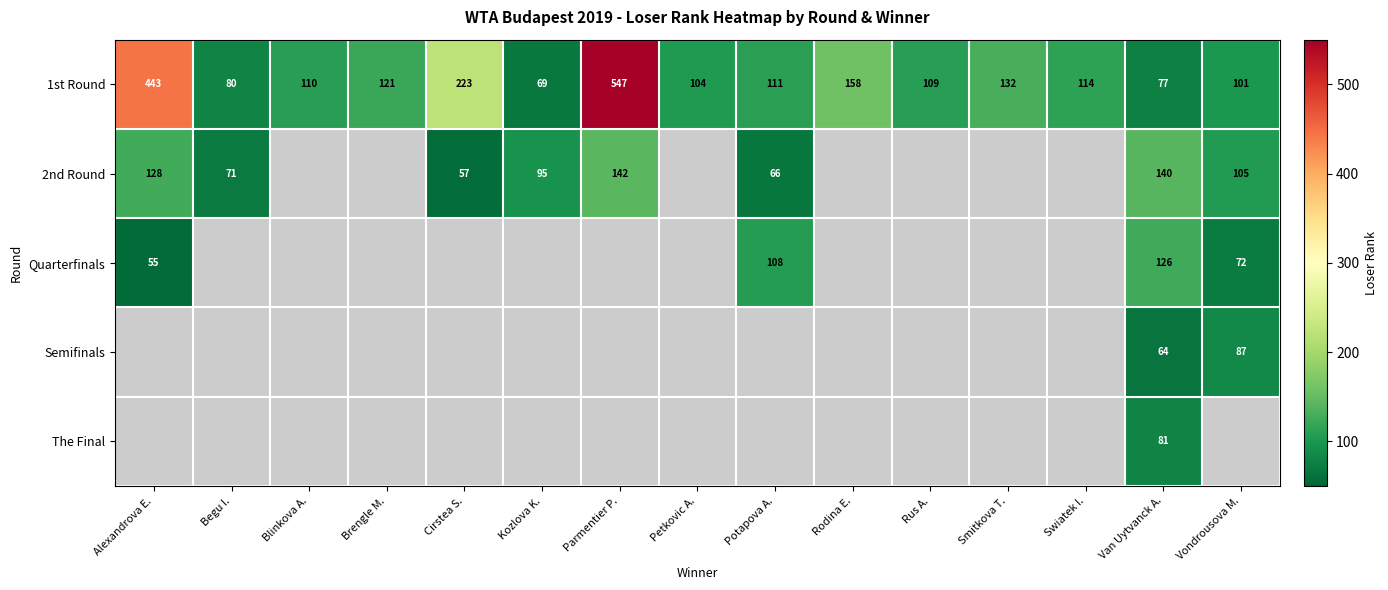

The 2nd Round series shows 30 at Cirstea S.. True or false?

False